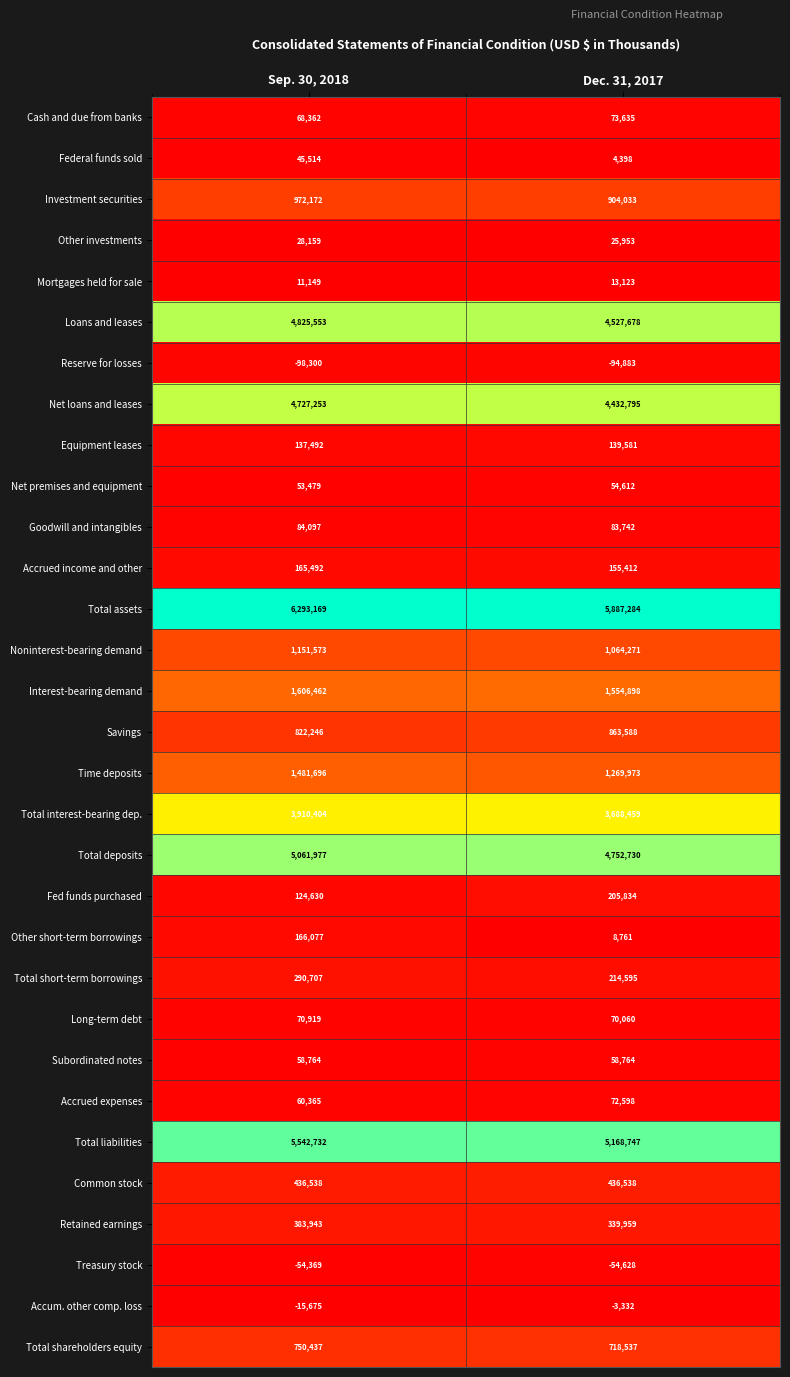

What value does the Goodwill and intangibles series have at Dec. 31, 2017?

83742